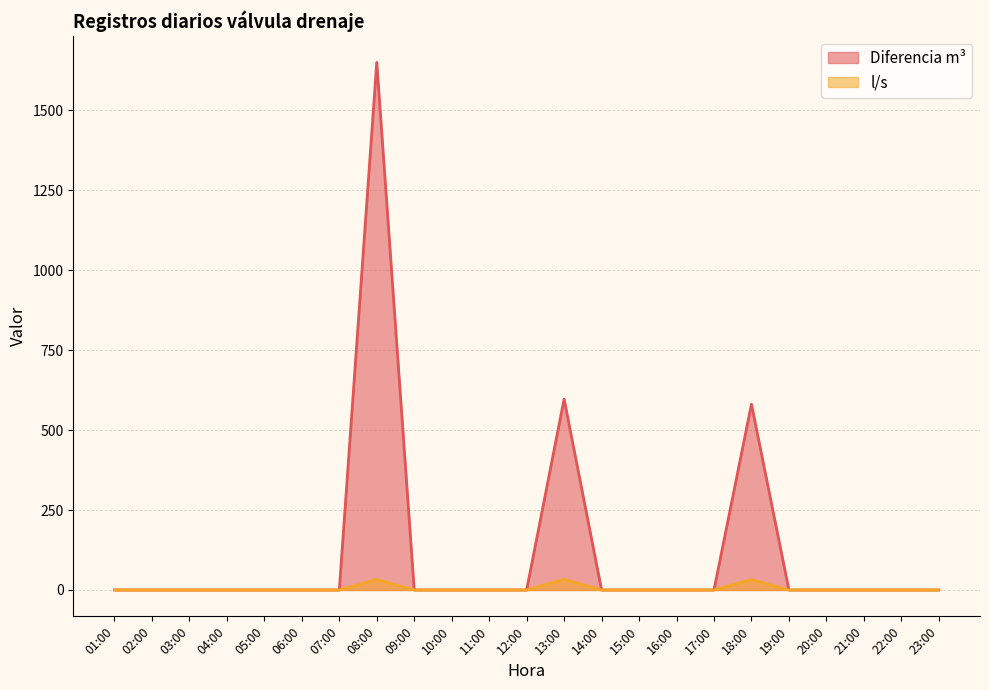

True or false: l/s and Diferencia m³ intersect in this chart.

False